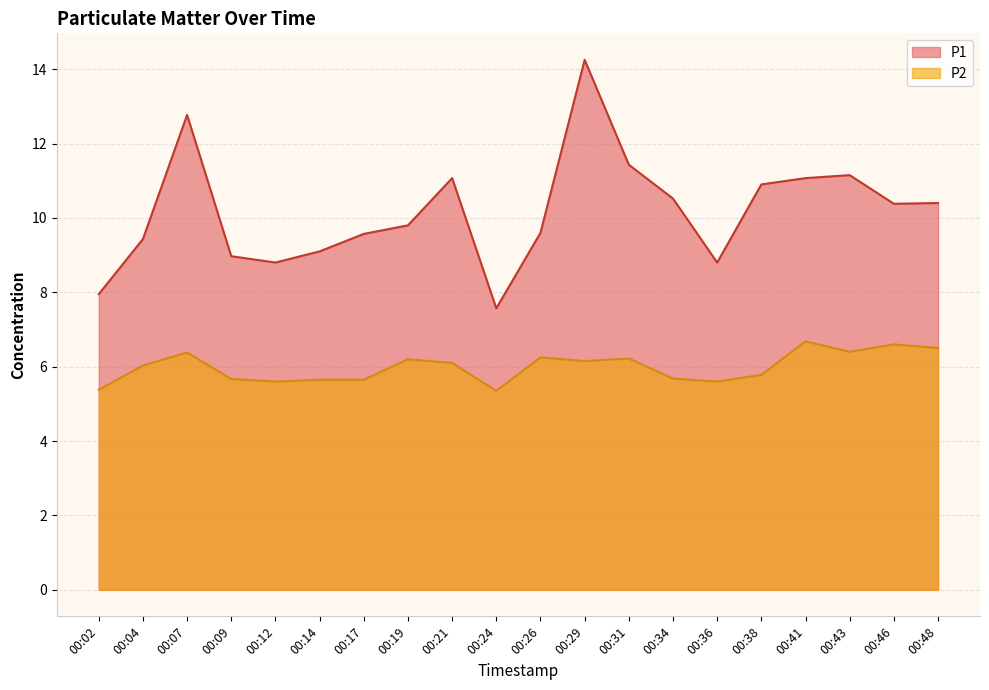

True or false: P2 and P1 intersect in this chart.

False